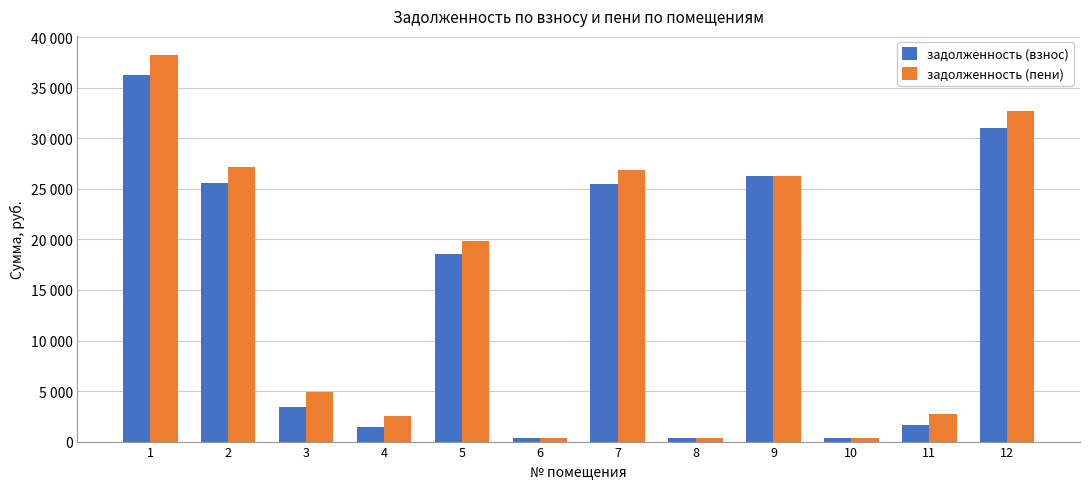

Rank the categories by задолженность (взнос) value from highest to lowest.

1, 12, 9, 2, 7, 5, 3, 11, 4, 10, 8, 6